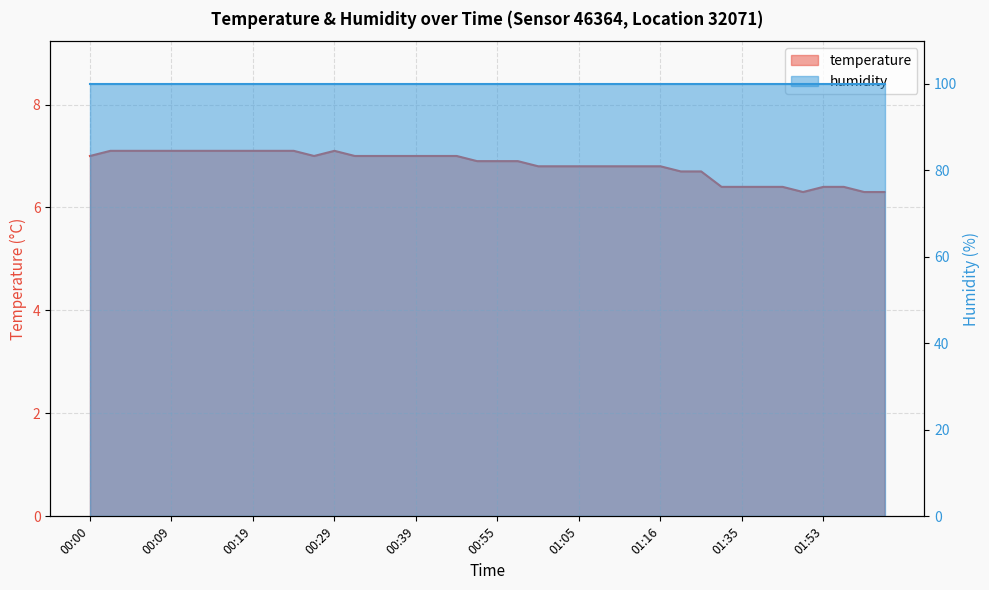

Between 01:35 and 00:55, which is larger?

00:55